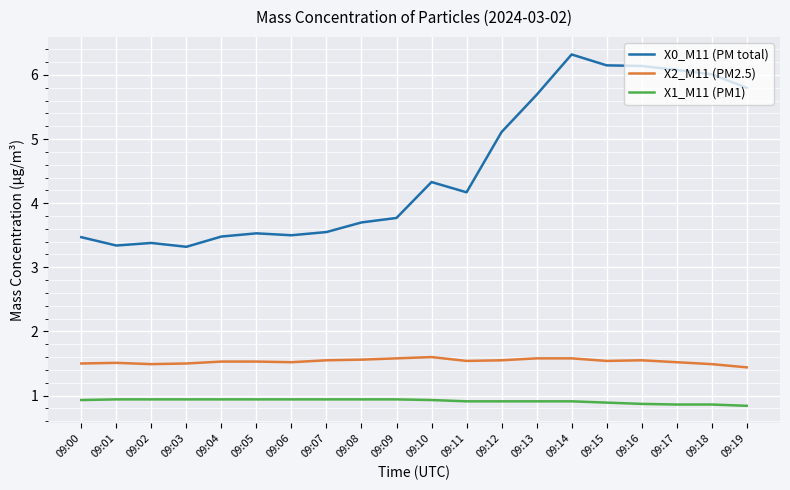

True or false: X0_M11 (PM total) has a value of 5.1 at 09:12.

True